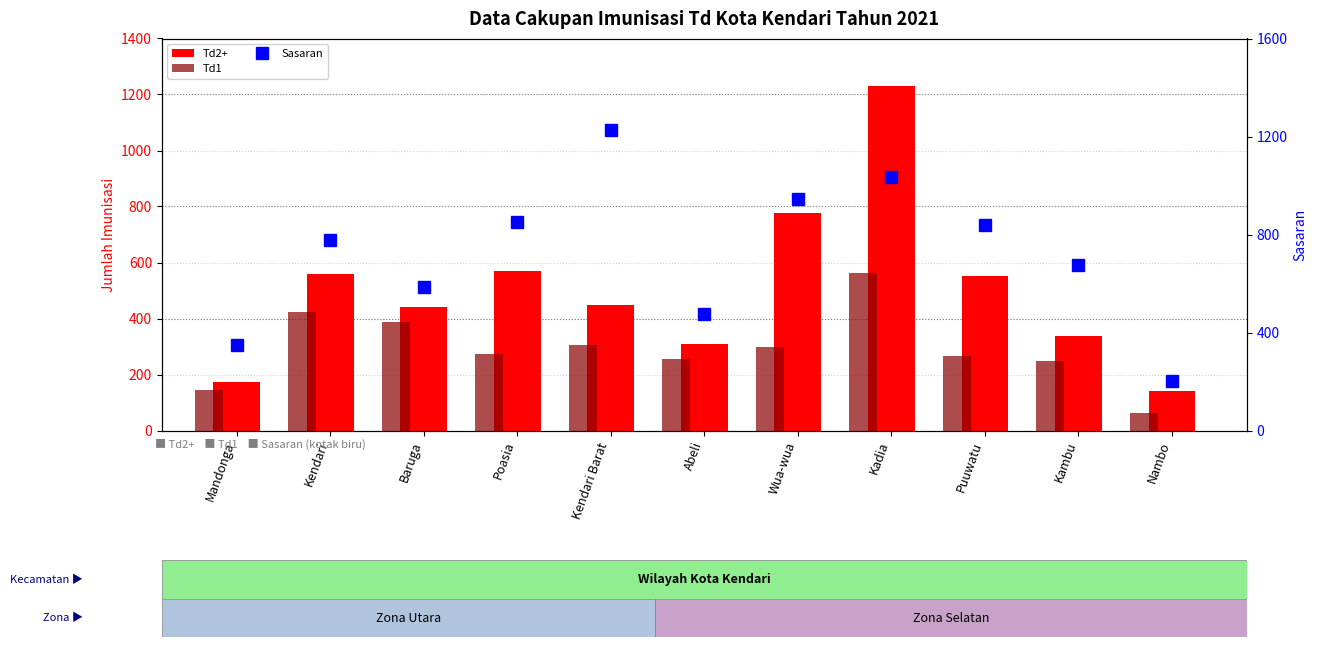

What is the greatest value displayed?

1231